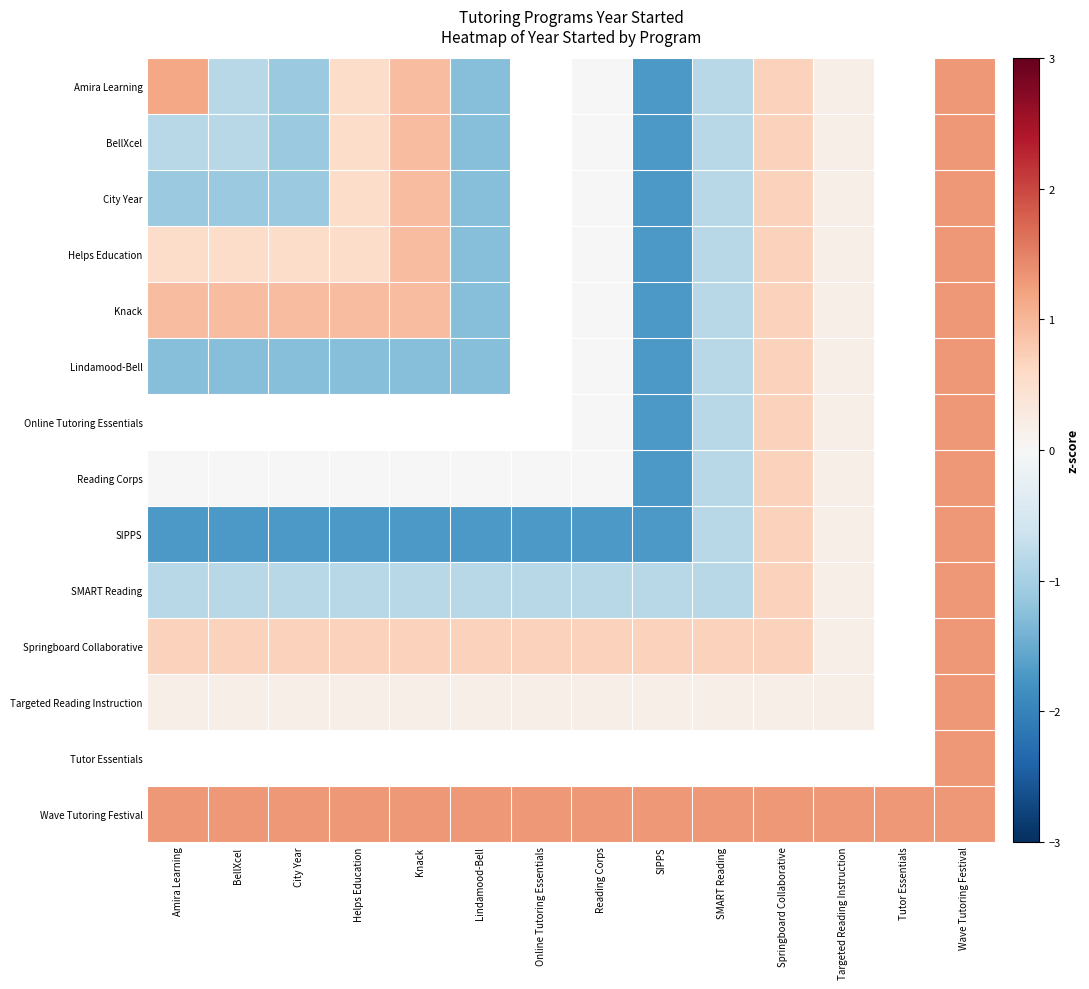

At which category is the sum across all series the highest?

Wave Tutoring Festival